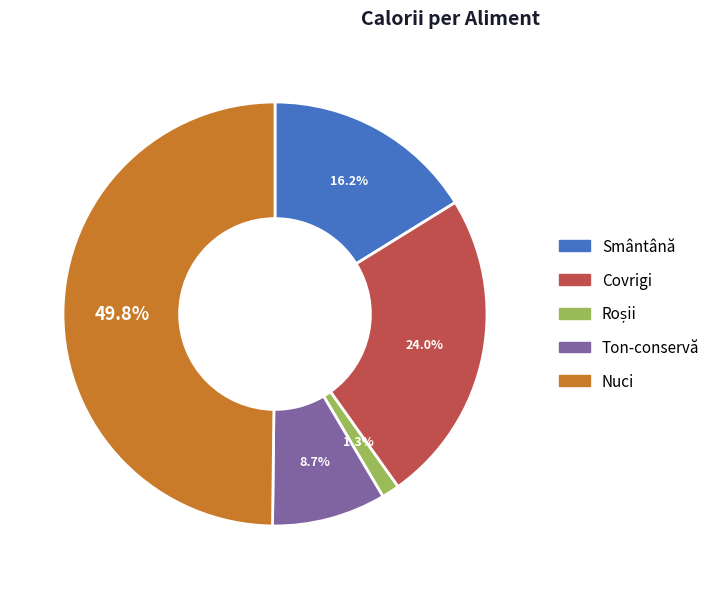

Does Ton-conservă account for over 50% of the chart?

No